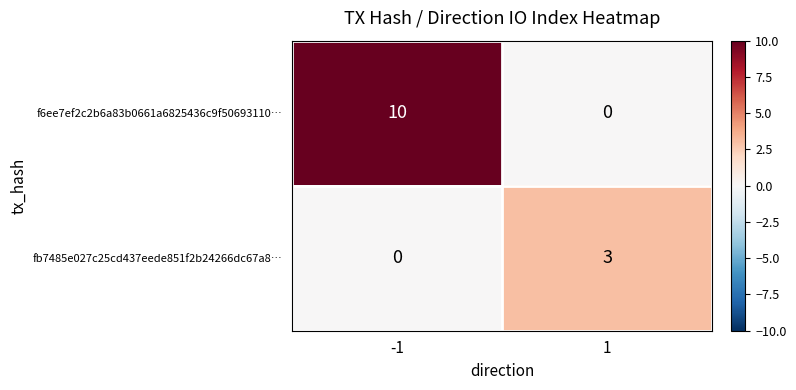

What is the approximate value of fb7485e027c25cd437eede851f2b24266dc67a8… at 1?

3